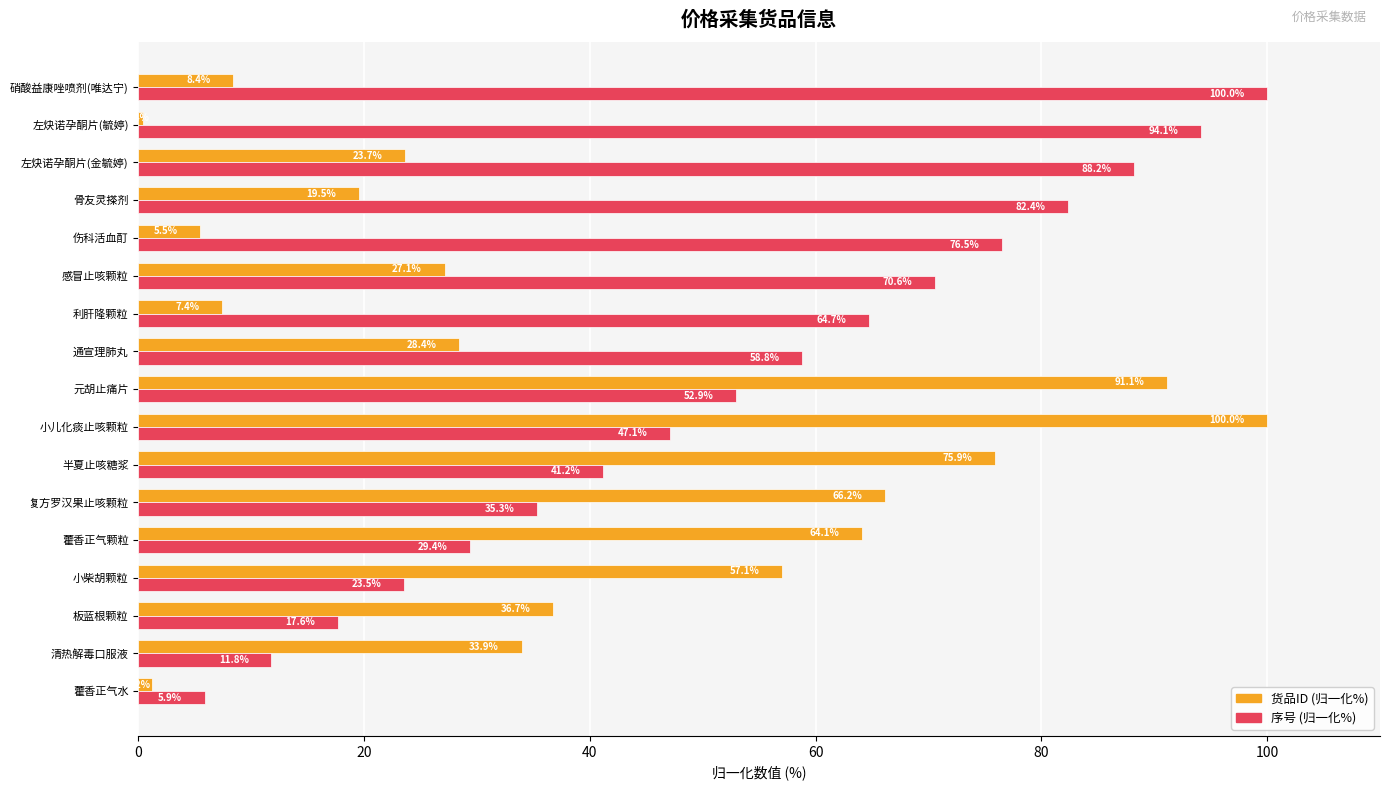

At 半夏止咳糖浆, list the series in order from largest to smallest.

货品ID (归一化%), 序号 (归一化%)